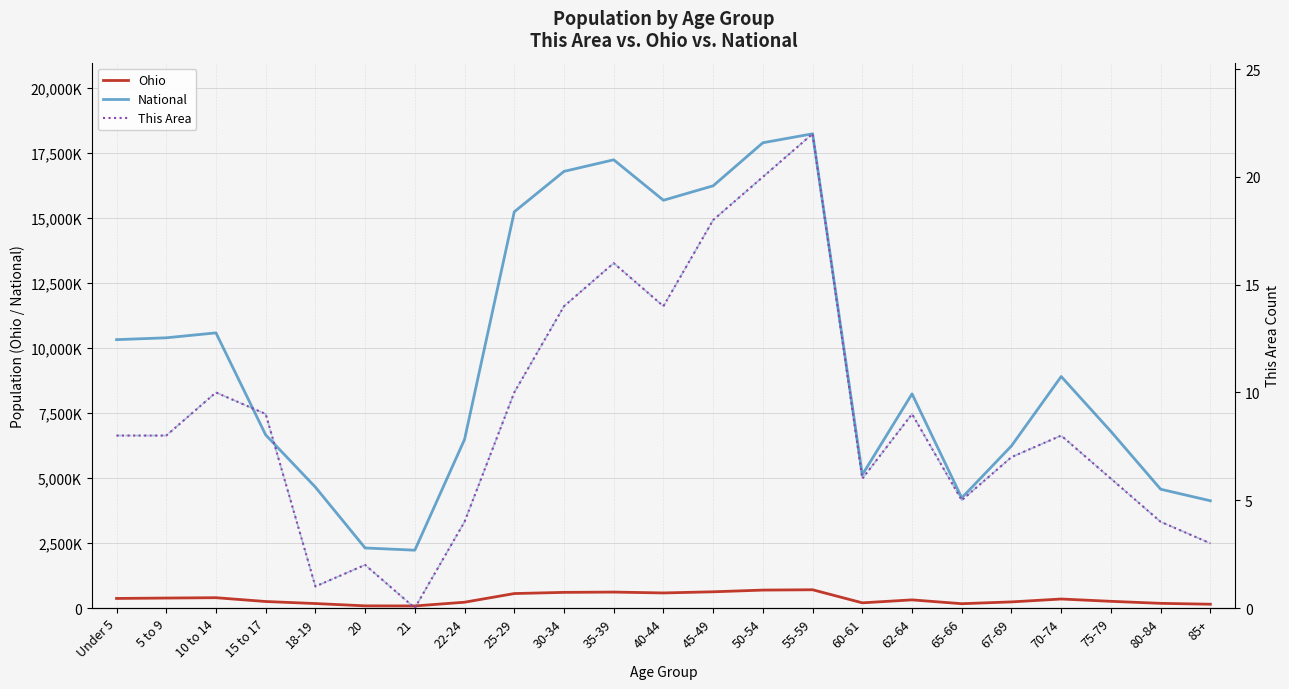

What is the average value of the This Area (right axis) series?

9